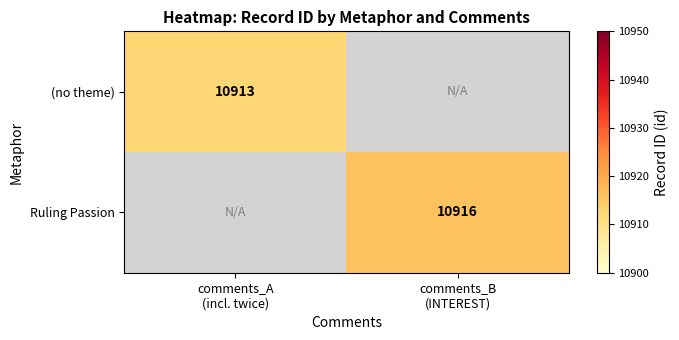

At which category does the chart reach its minimum across all series?

comments_A
(incl. twice)